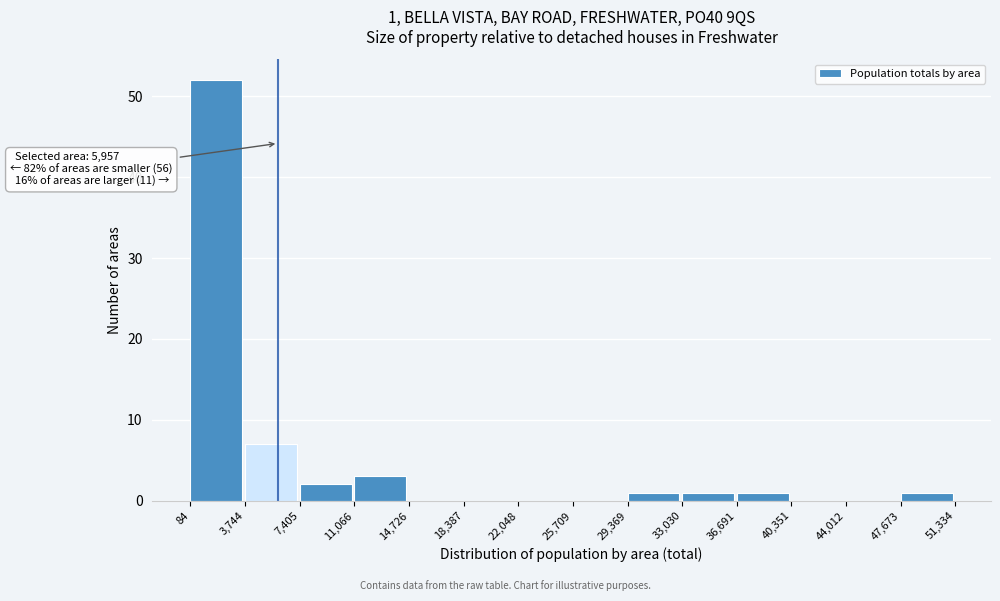

Which range on the x-axis has the tallest bar?

84 to 3,744